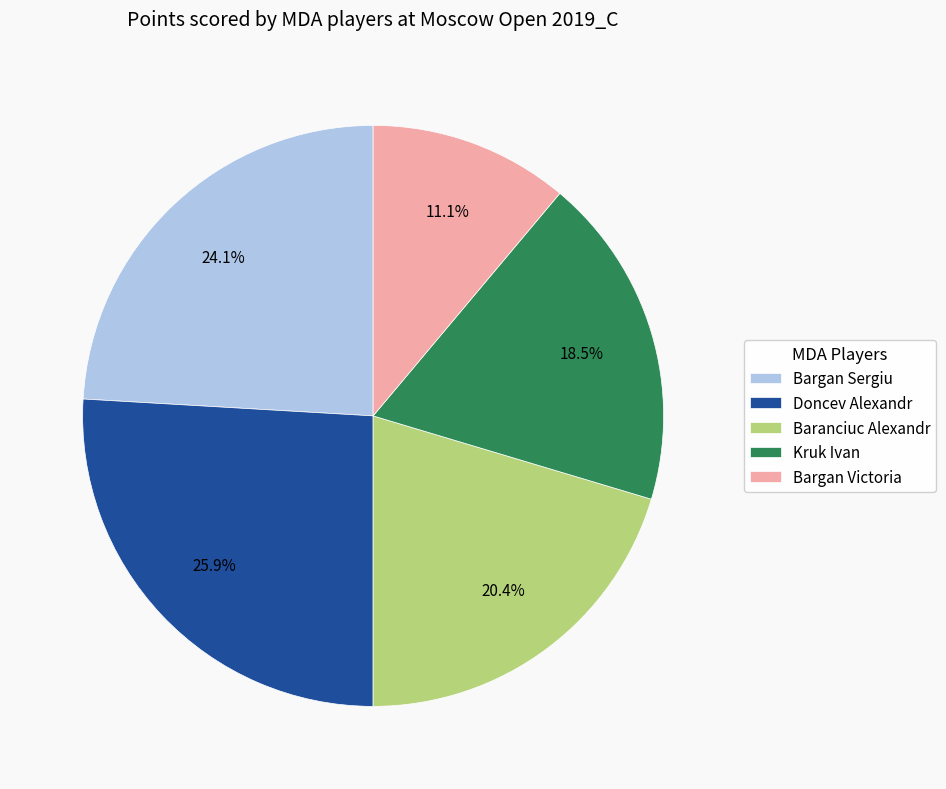

Combined, what portion of the pie is Bargan Victoria and Baranciuc Alexandr?

31.5%